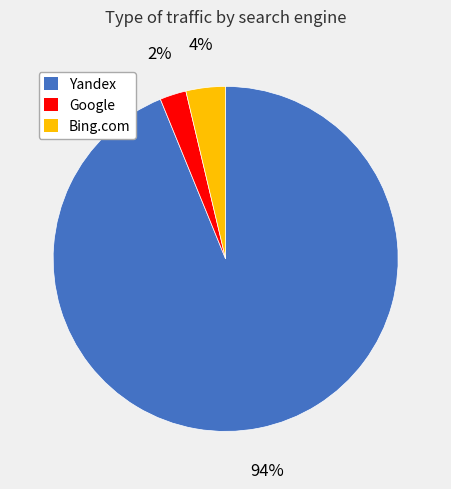

To the nearest percent, what is the average slice percentage?

33%